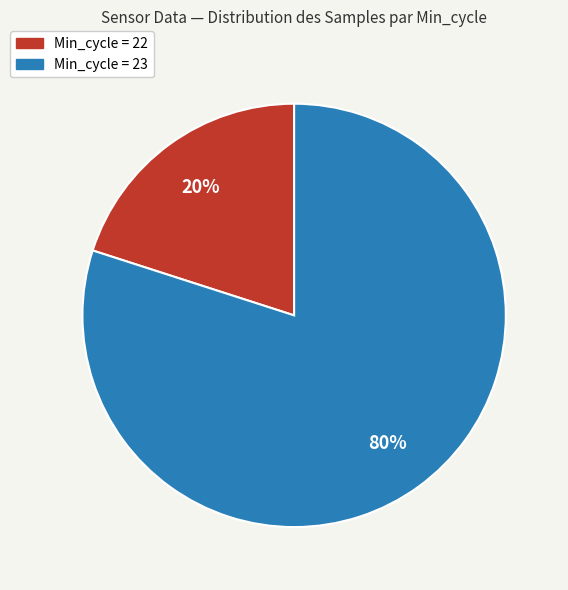

True or false: Min_cycle = 22 accounts for 20% of the total.

True